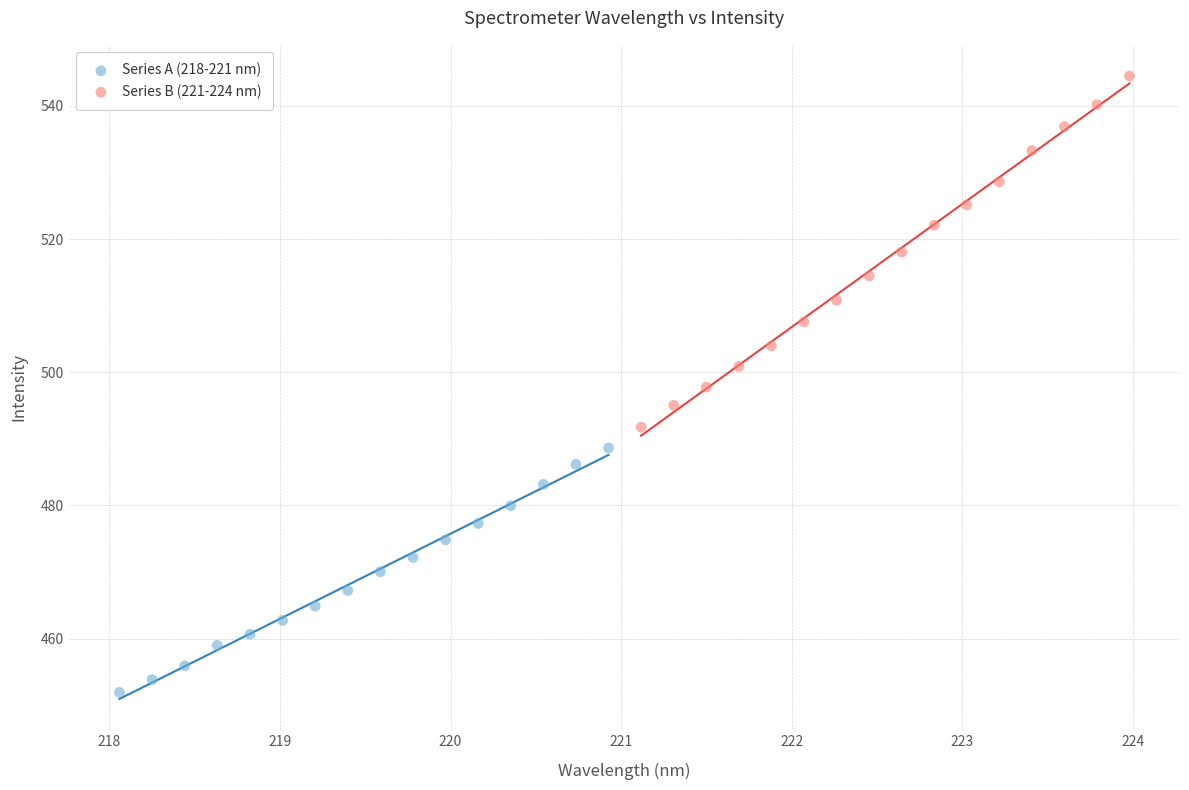

Which series contains the highest Y value?

Series B (221-224 nm)